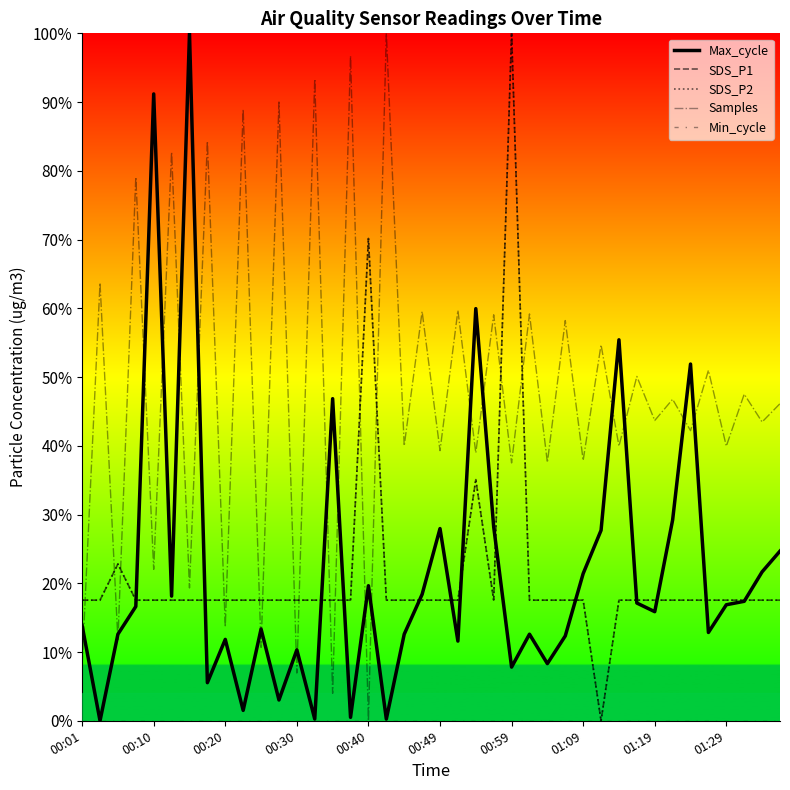

How many lines are shown in the chart?

5